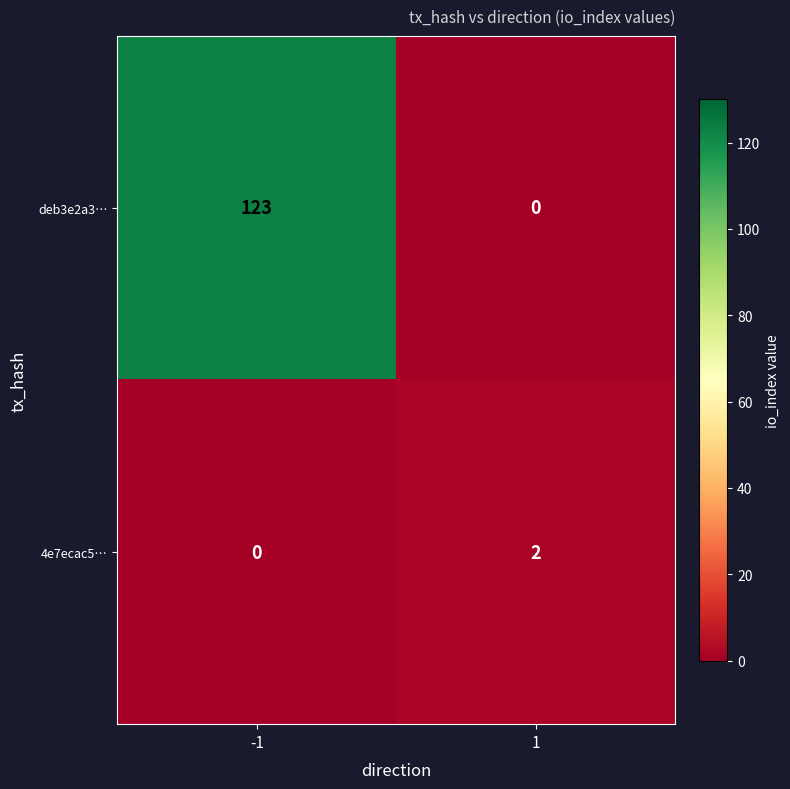

Which series has the largest range (max minus min)?

deb3e2a3…